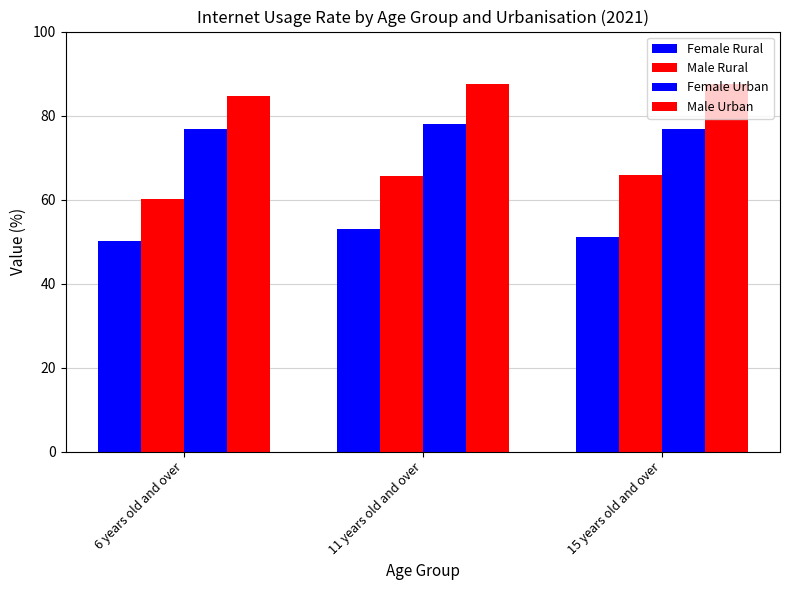

What is the difference between the maximum and minimum values in the Male Rural series?

5.6